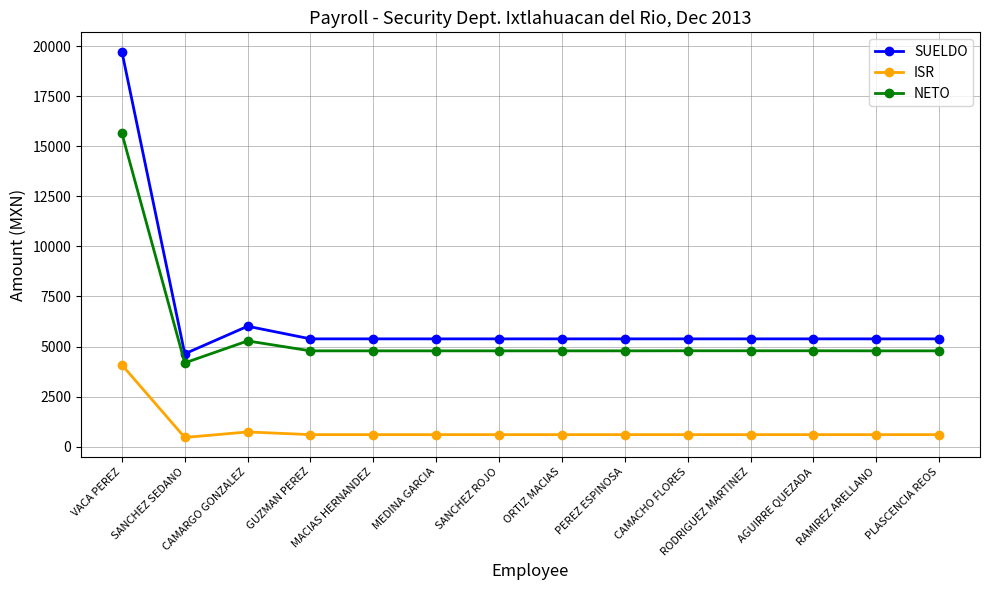

What is the minimum value shown in the chart?

453